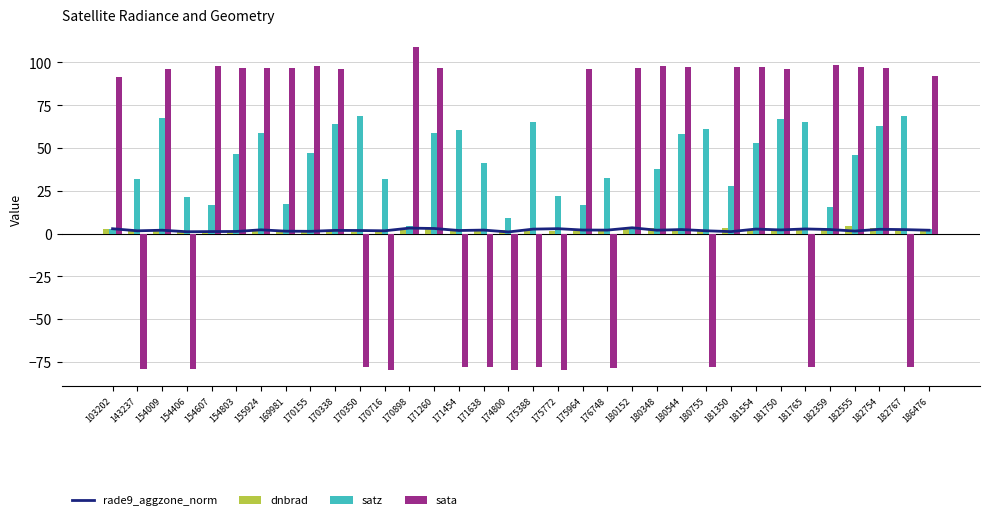

Reading right to left, what are all the values shown in this chart?

rade9_aggzone_norm: 2.0	2.3	2.5	1.5	2.4	2.7	2.1	2.6	1.1	1.6	2.3	2.0	3.4	2.0	2.1	2.9	2.6	0.9	2.0	1.8	3.0	3.2	1.6	1.8	1.9	1.3	1.4	2.2	1.2	1.2	1.1	1.9	1.6	2.8
dnbrad: 1.2	2.6	3.2	4.4	2.0	1.8	2.7	2.5	3.0	1.7	2.1	3.1	2.6	2.7	1.3	1.5	2.2	1.9	1.6	1.3	2.5	1.9	1.7	0.9	1.3	1.3	1.1	1.9	1.2	0.9	1.2	2.0	1.7	2.8
satz: 2.6	68.9	63.1	45.8	15.7	65.2	67.2	52.7	27.6	60.8	58.5	37.6	3.1	32.7	16.6	21.8	65.0	9.2	41.2	60.3	59.0	4.7	31.9	68.5	63.8	46.8	17.4	58.8	46.5	16.8	21.6	67.5	32.0	2.9
sata: 91.8	-77.7	96.9	97.4	98.8	-78.2	96.3	97.5	97.4	-78.3	97.2	97.9	96.5	-78.8	96.4	-79.6	-77.8	-79.8	-78.0	-78.3	96.9	108.8	-79.5	-77.8	96.4	97.8	96.6	96.9	97.0	98.1	-79.1	96.4	-79.0	91.4